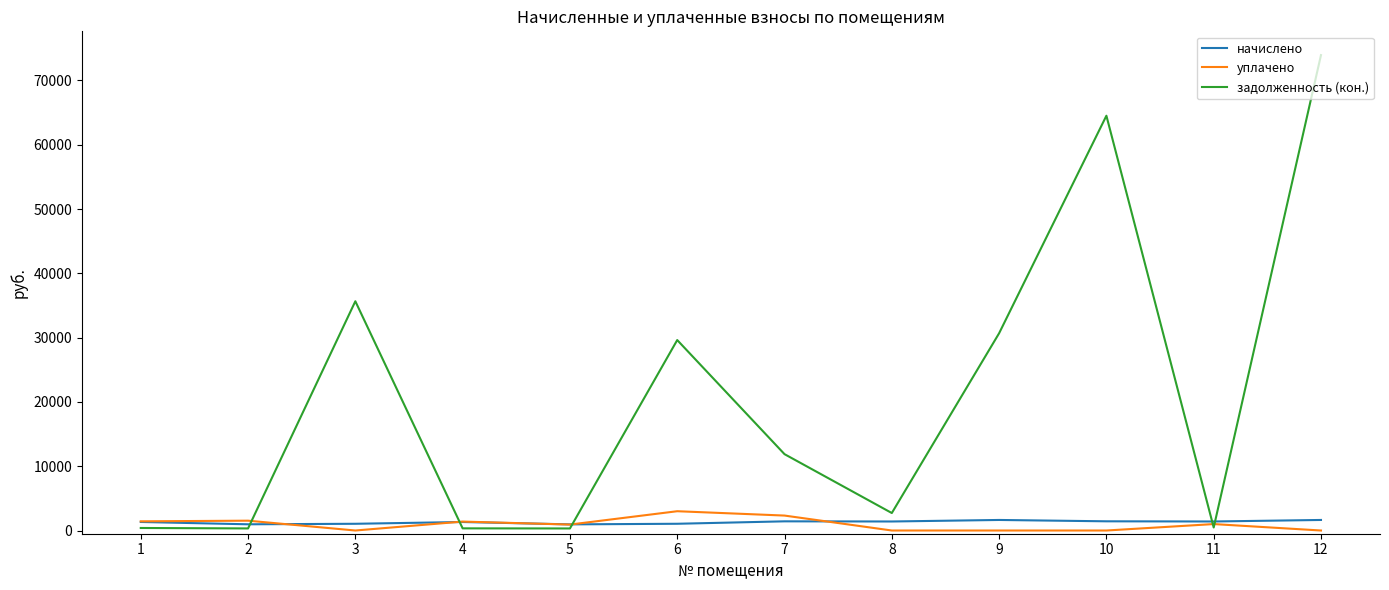

What is the average value of the начислено series?

1300.8